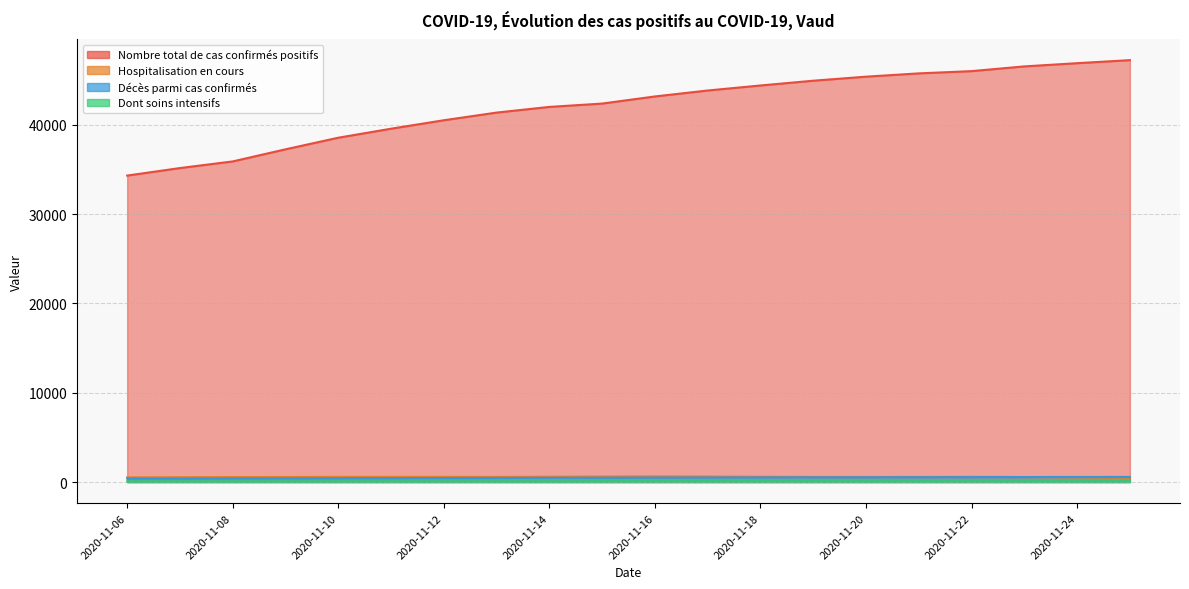

Does the chart have visible grid lines?

Yes